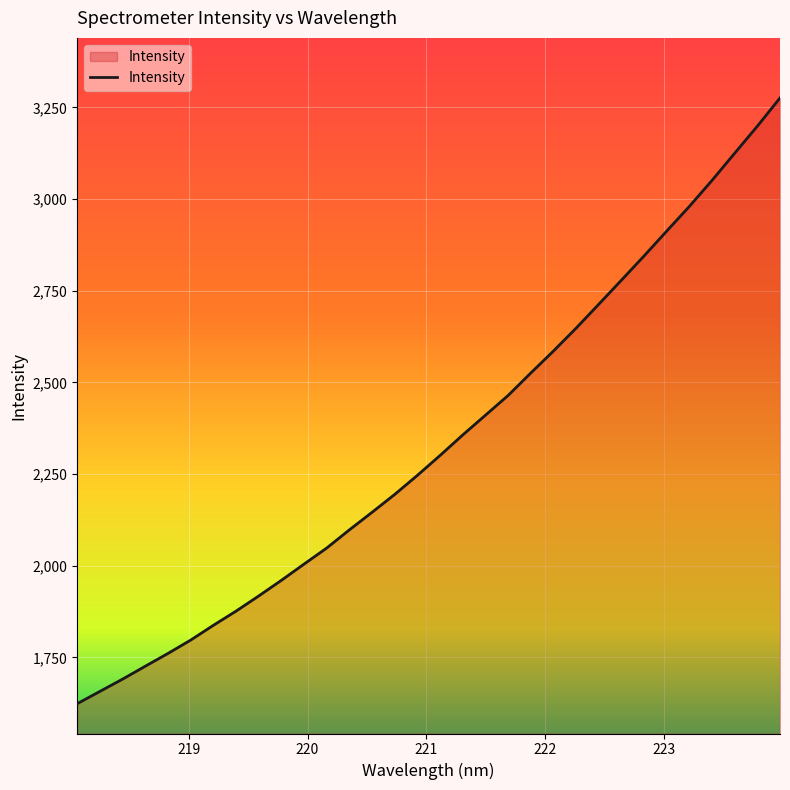

What is the minimum value shown in the chart?

1623.8